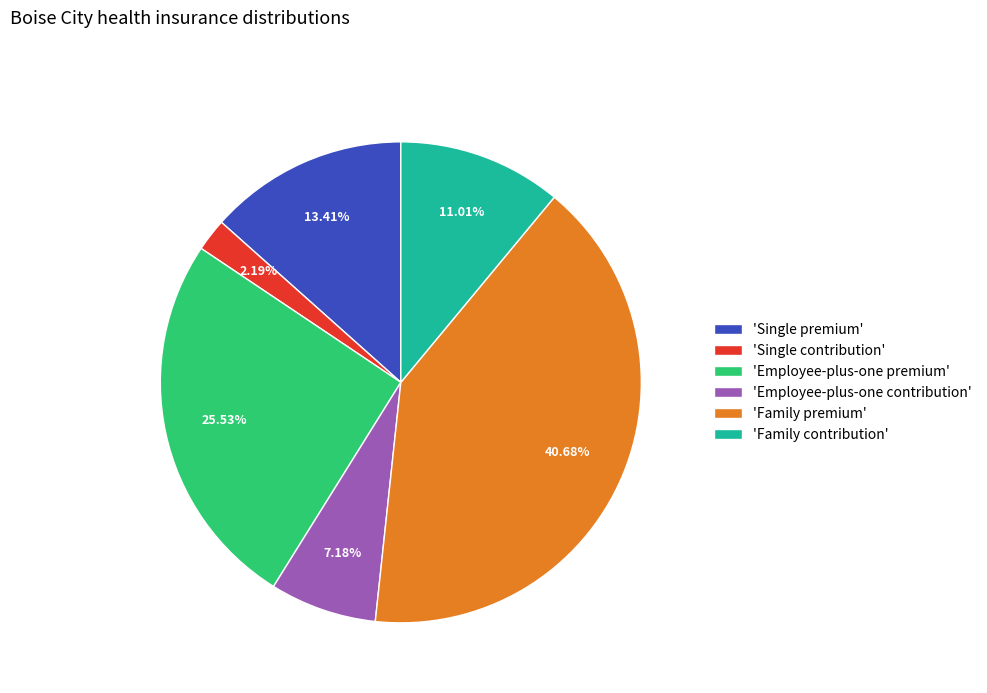

Rank the categories by value from lowest to highest.

'Single contribution', 'Employee-plus-one contribution', 'Family contribution', 'Single premium', 'Employee-plus-one premium', 'Family premium'